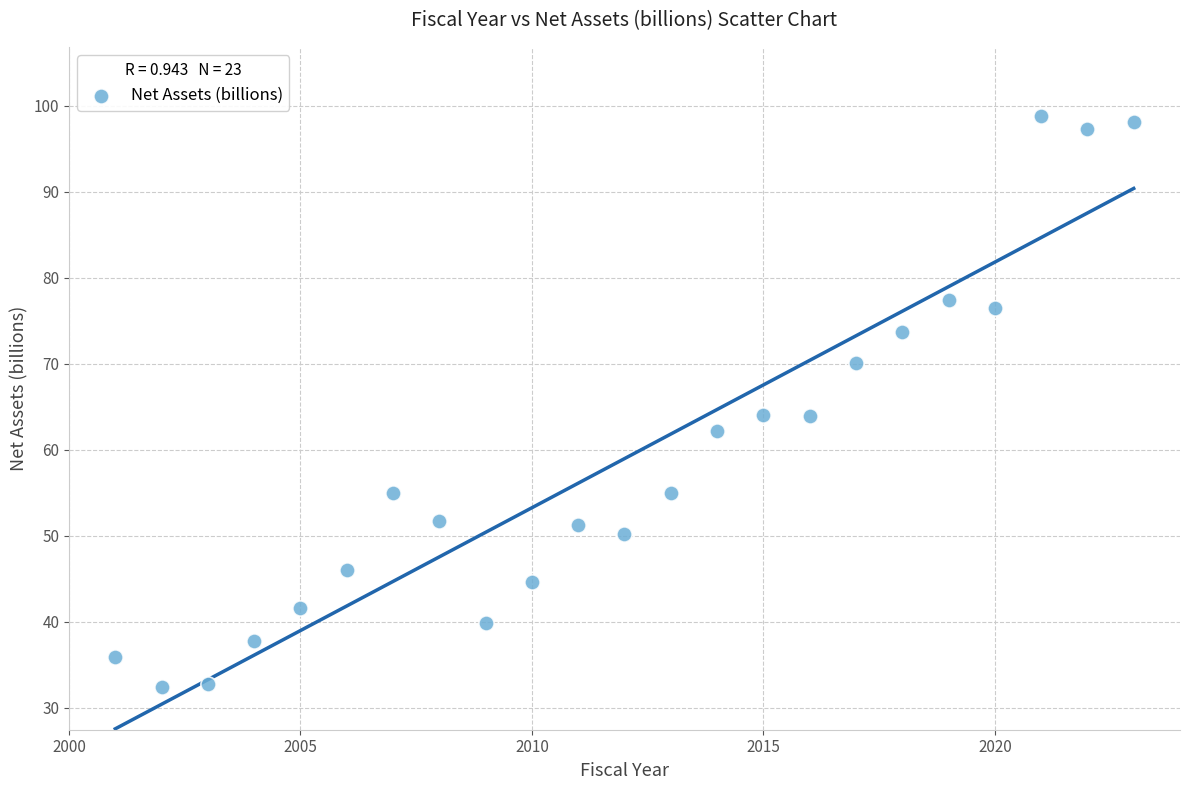

What is the range of Y values (max minus min)?

66.4